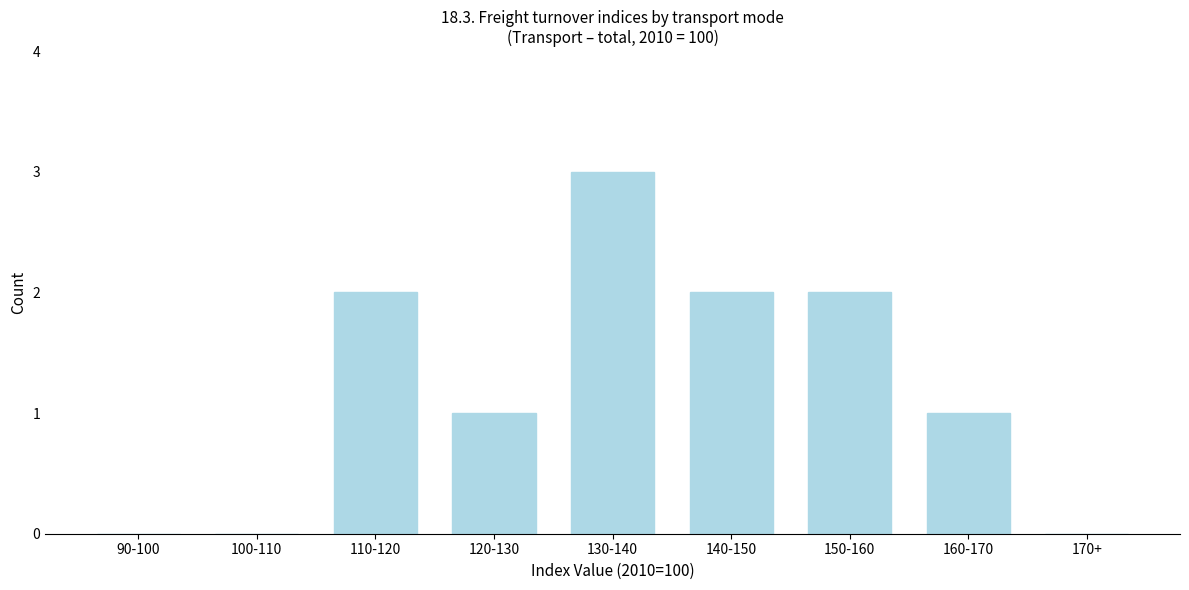

Reading right to left, transcribe all the data shown in this chart.

170+=0	160-170=1	150-160=2	140-150=2	130-140=3	120-130=1	110-120=2	100-110=0	90-100=0